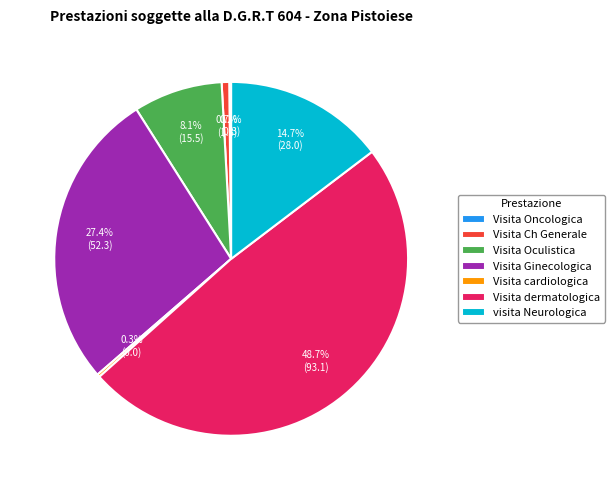

Is there a majority slice in this chart?

No